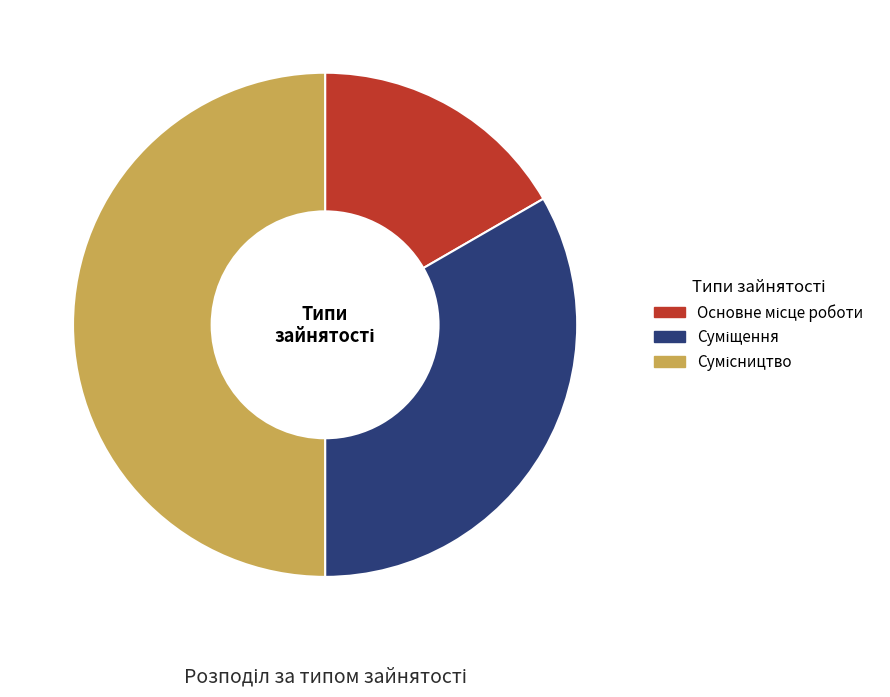

Approximately how many times larger is the value at Сумісництво compared to Основне місце роботи?

3.0